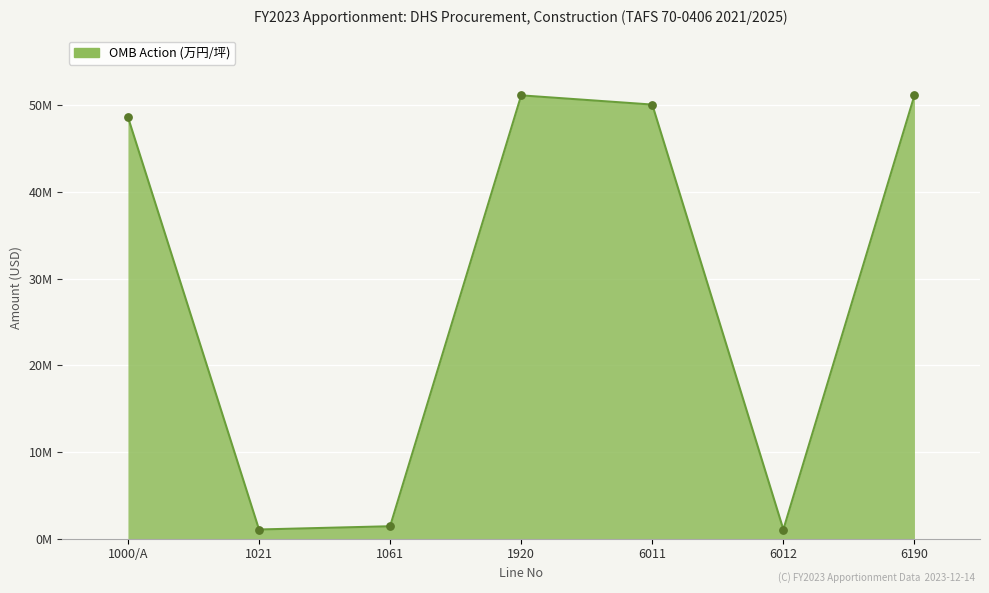

Approximately how many times larger is the value at 1061 compared to 1021?

1.4